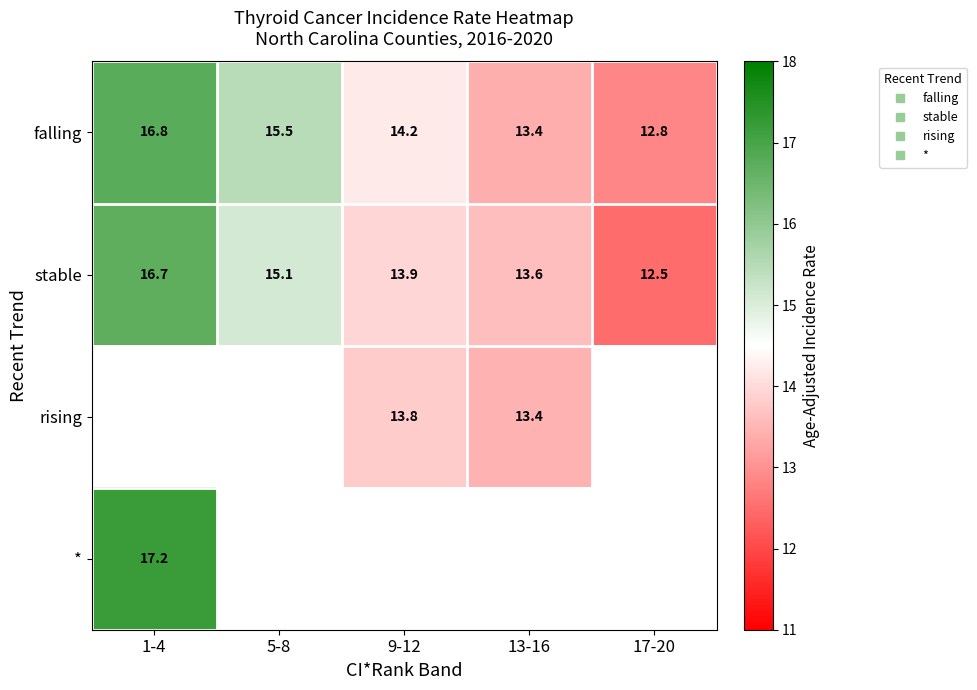

Which series has the largest range (max minus min)?

stable